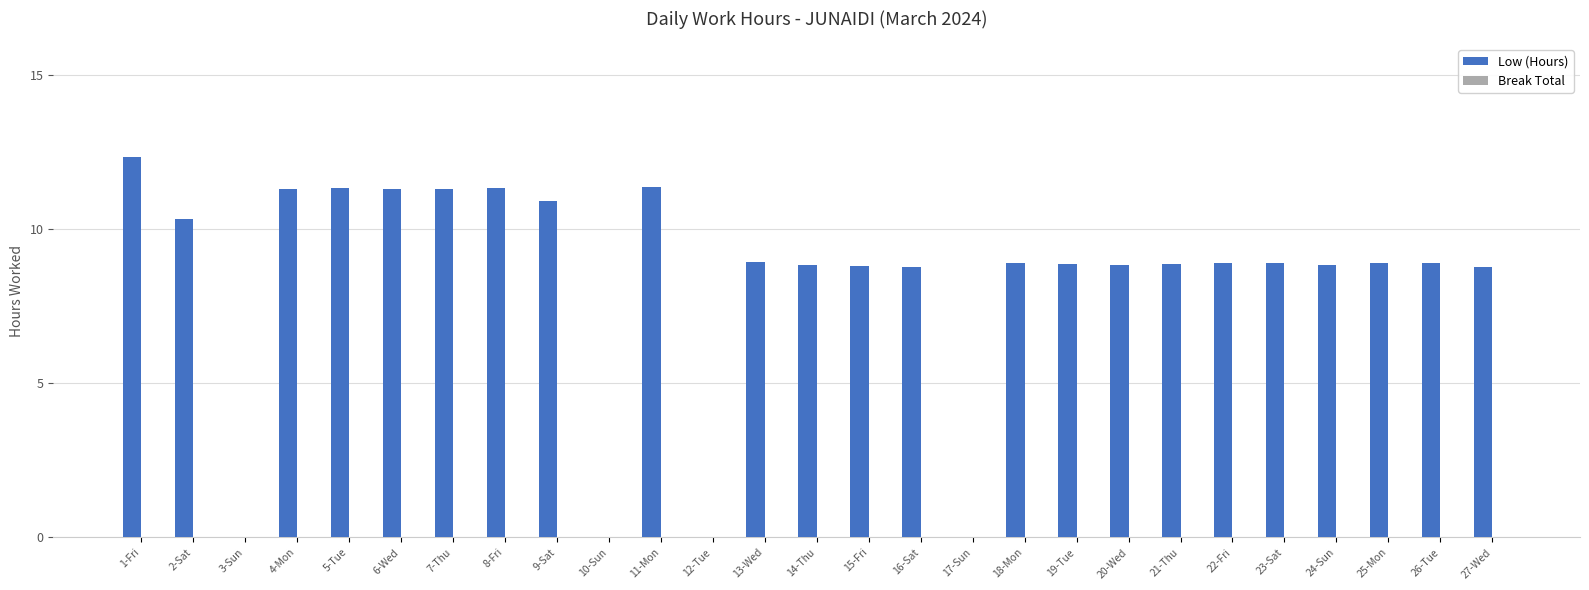

What is the approximate value at 24-Sun?

8.8